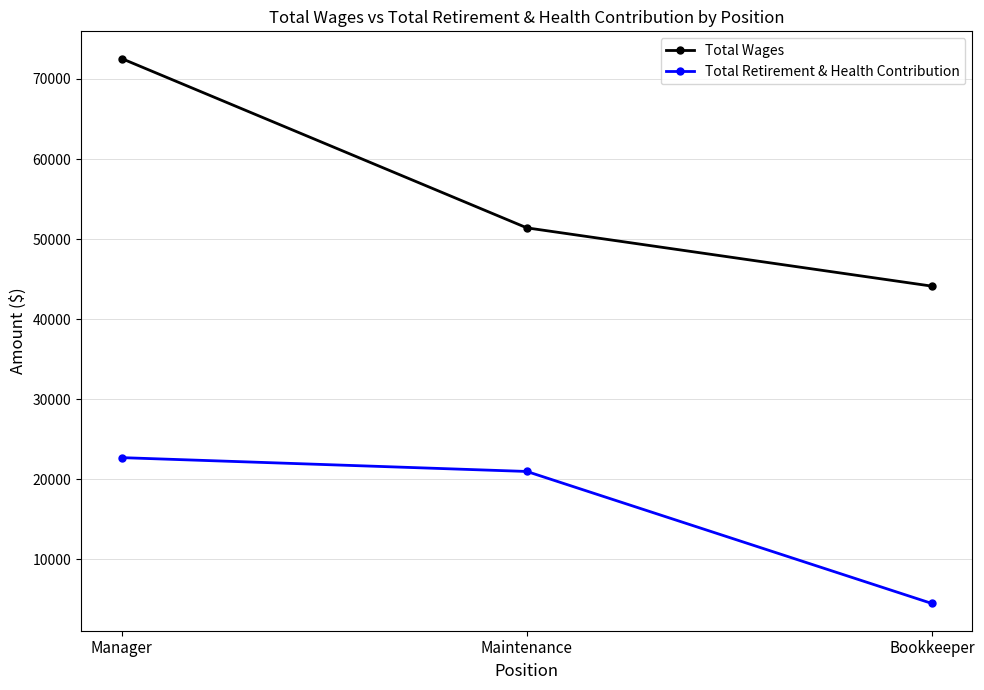

Is the value of Total Wages at Manager greater than the value of Total Retirement & Health Contribution at Bookkeeper?

Yes